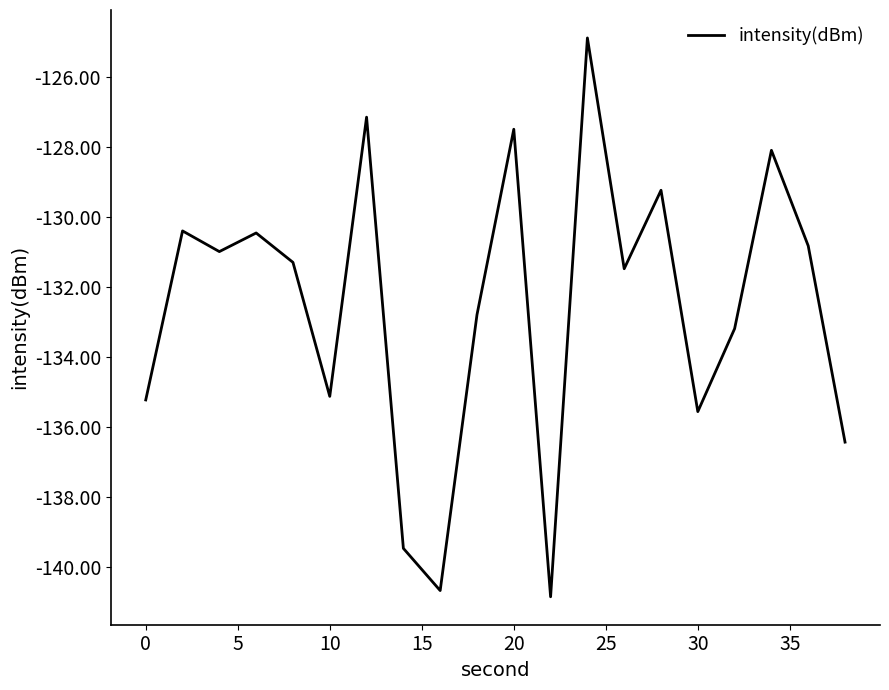

Does the chart have visible grid lines?

No